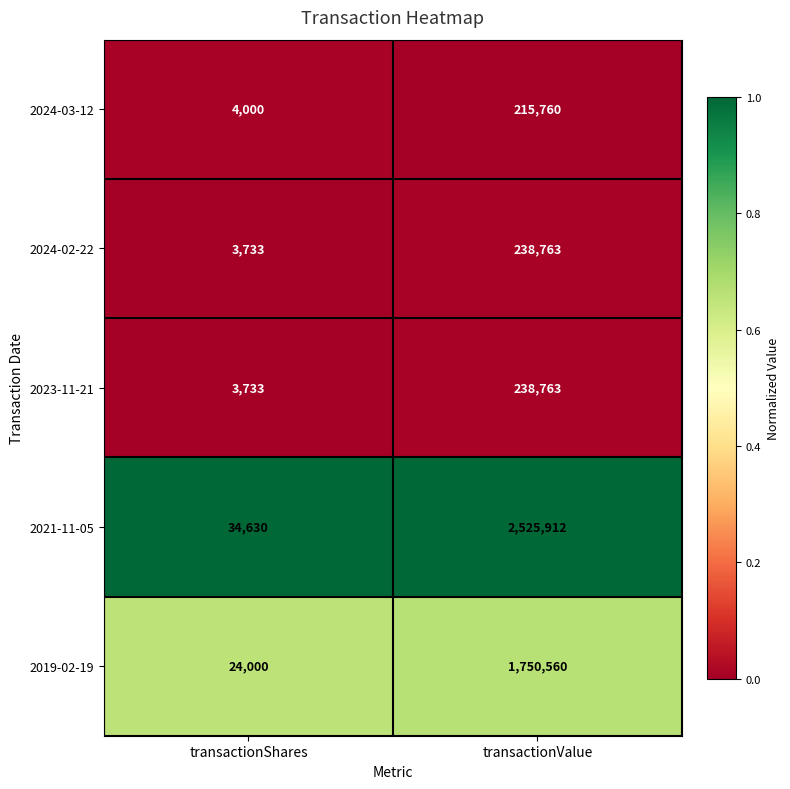

Which category has the lowest value across all series?

transactionShares